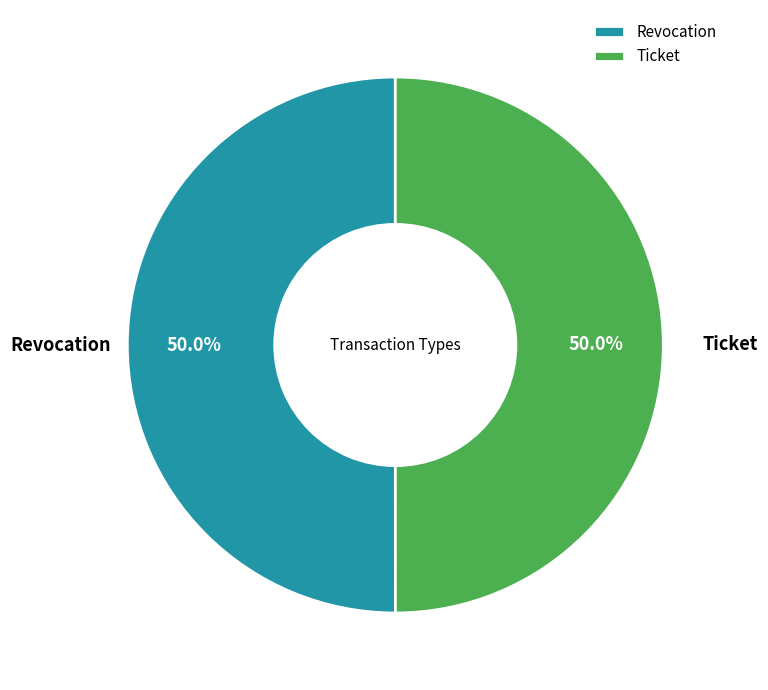

Approximately how many times larger is the value at Revocation compared to Ticket?

1.0